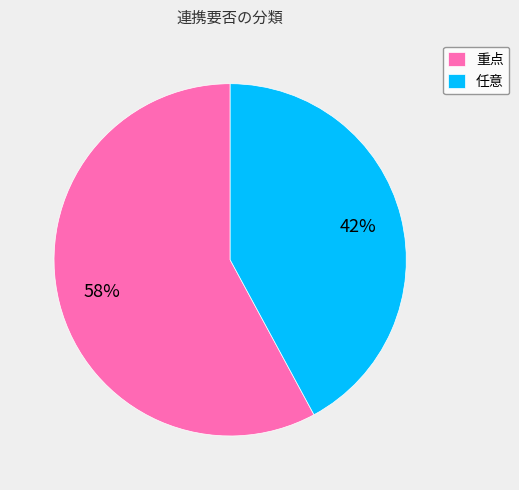

Combined, do 任意 and 重点 account for over 50%?

Yes